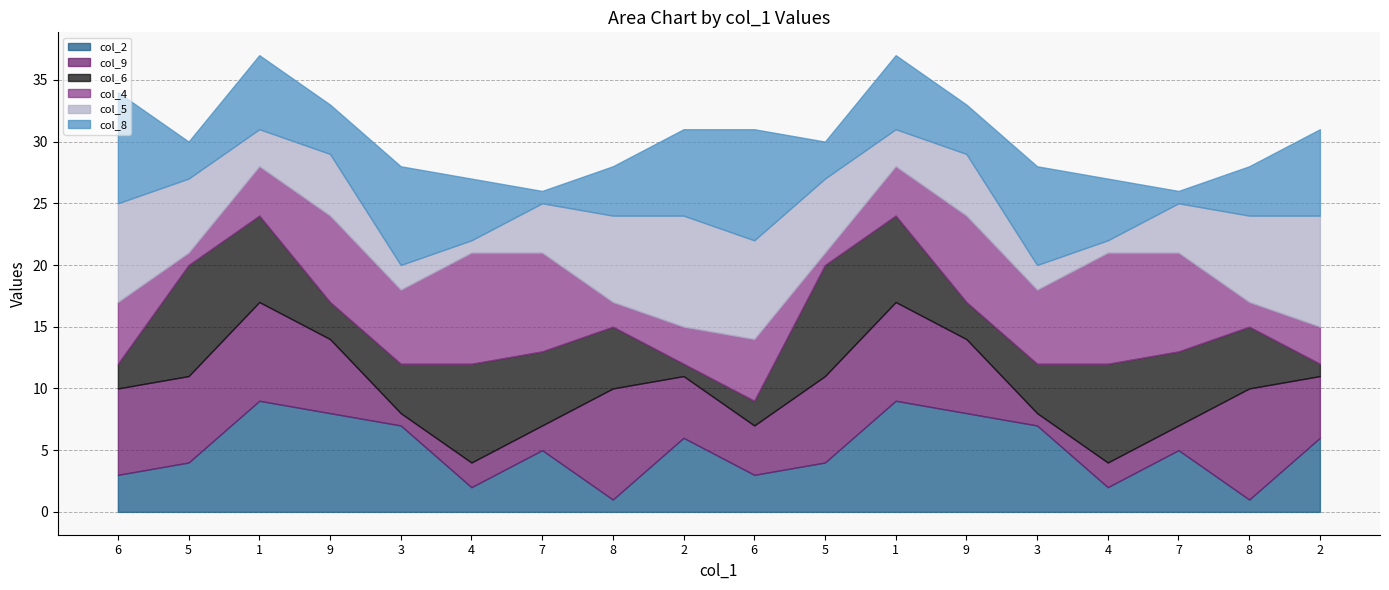

Reading left to right, list all the values displayed in this chart.

col_2: 3	4	9	8	7	2	5	1	6	3	4	9	8	7	2	5	1	6
col_9: 7	7	8	6	1	2	2	9	5	4	7	8	6	1	2	2	9	5
col_6: 2	9	7	3	4	8	6	5	1	2	9	7	3	4	8	6	5	1
col_4: 5	1	4	7	6	9	8	2	3	5	1	4	7	6	9	8	2	3
col_5: 8	6	3	5	2	1	4	7	9	8	6	3	5	2	1	4	7	9
col_8: 9	3	6	4	8	5	1	4	7	9	3	6	4	8	5	1	4	7